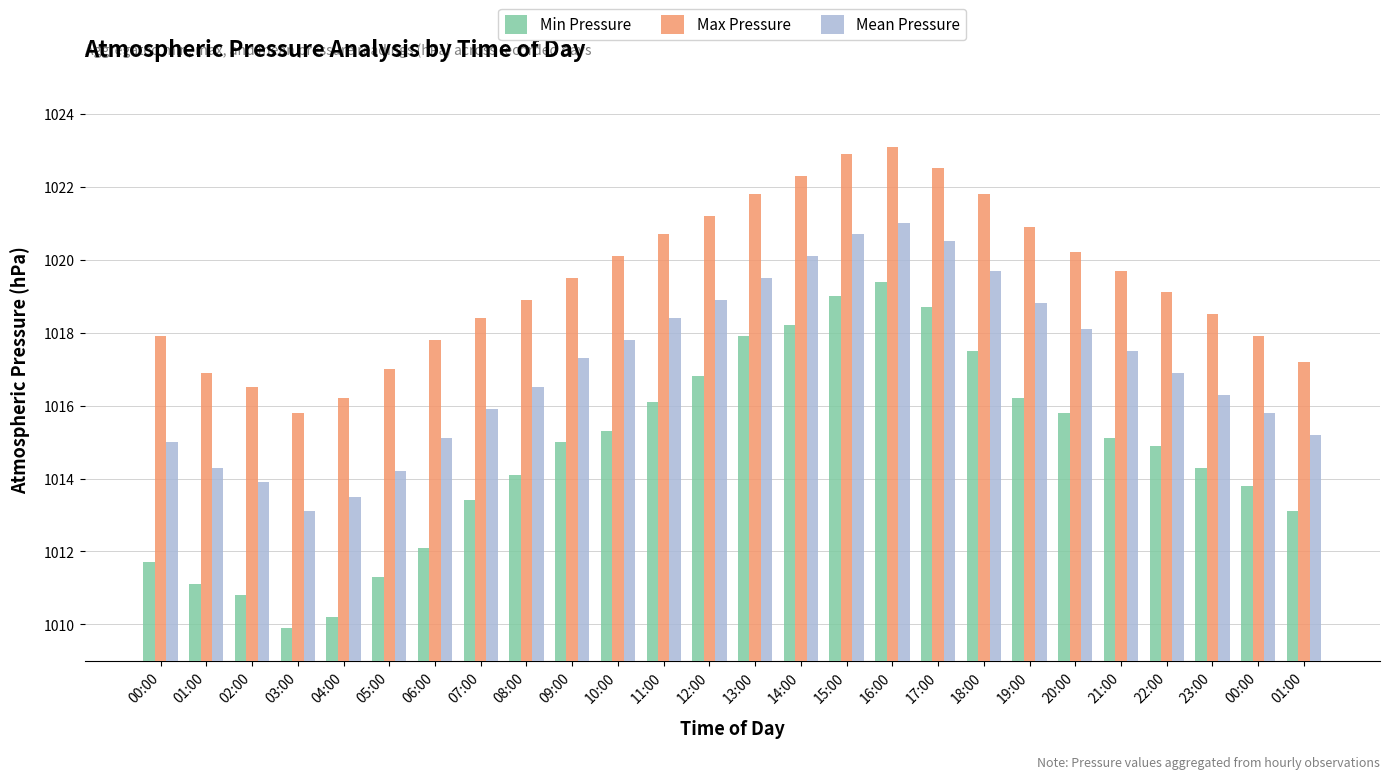

Is the value of Min Pressure at 07:00 greater than the value of Max Pressure at 05:00?

No